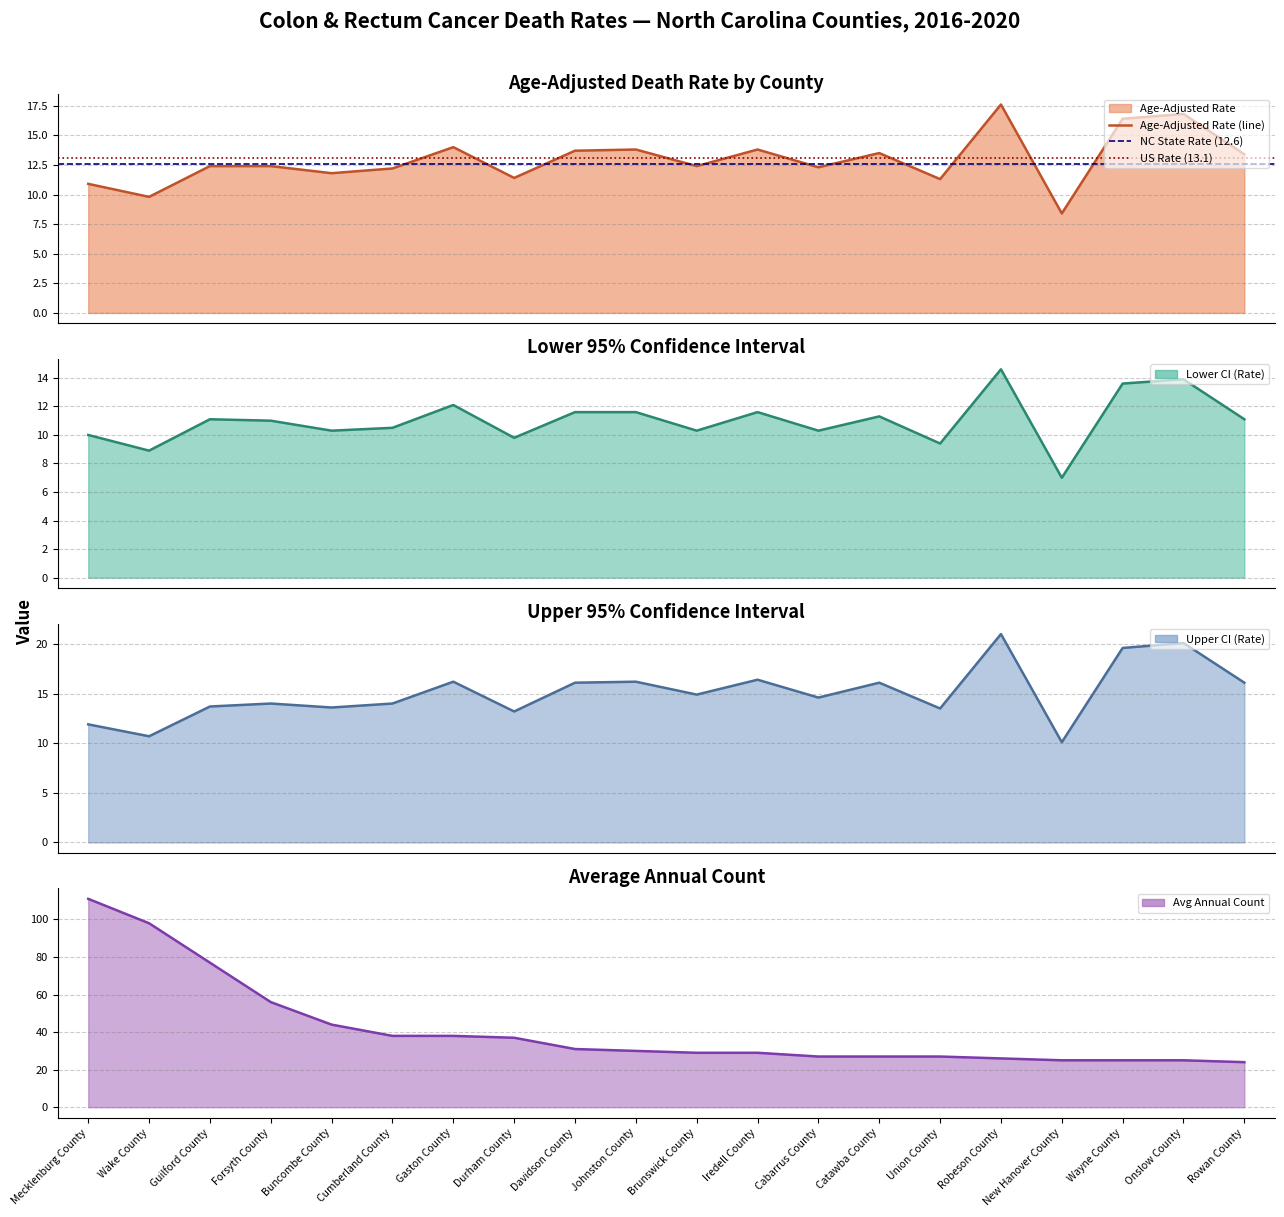

True or false: avg_annual_count has more than 1 interior local peaks.

False